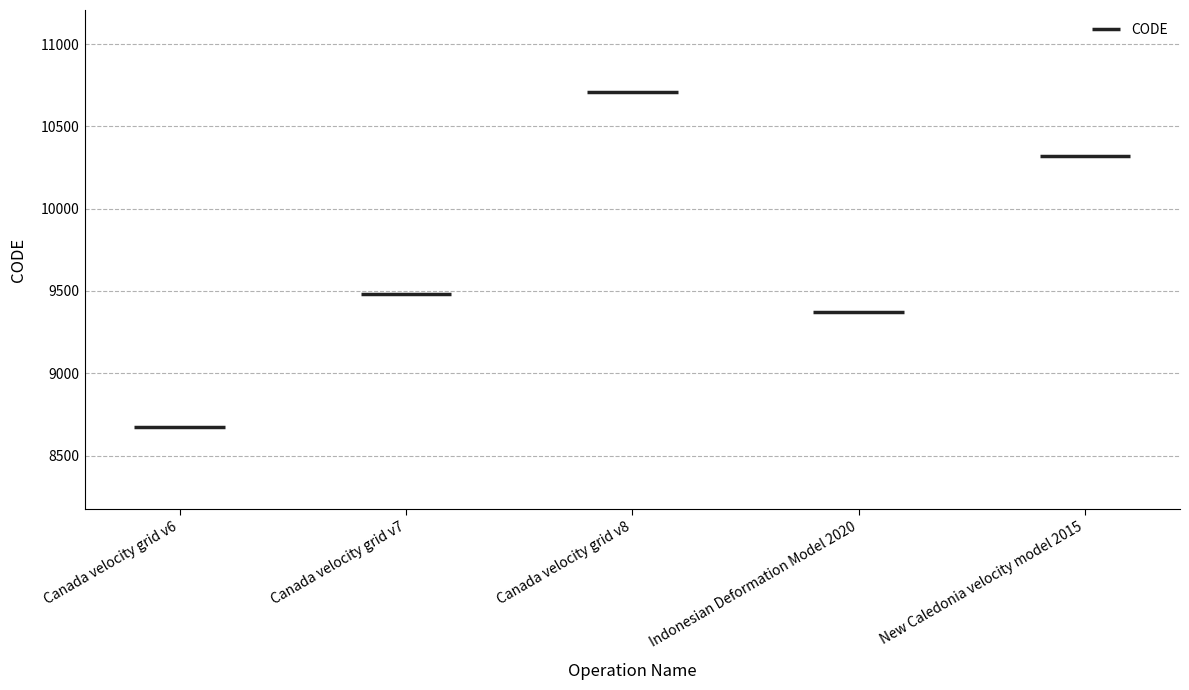

What is the difference between the values at Canada velocity grid v7 and Indonesian Deformation Model 2020?

108